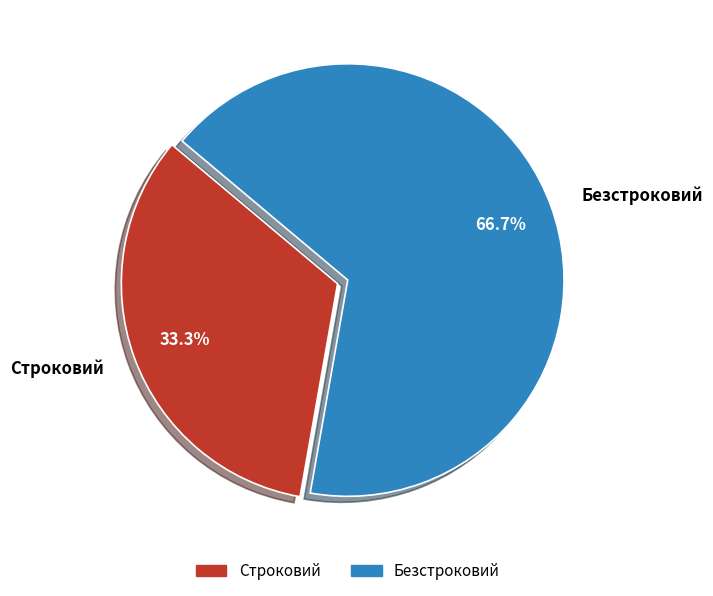

To the nearest percent, what is the average slice percentage?

50%